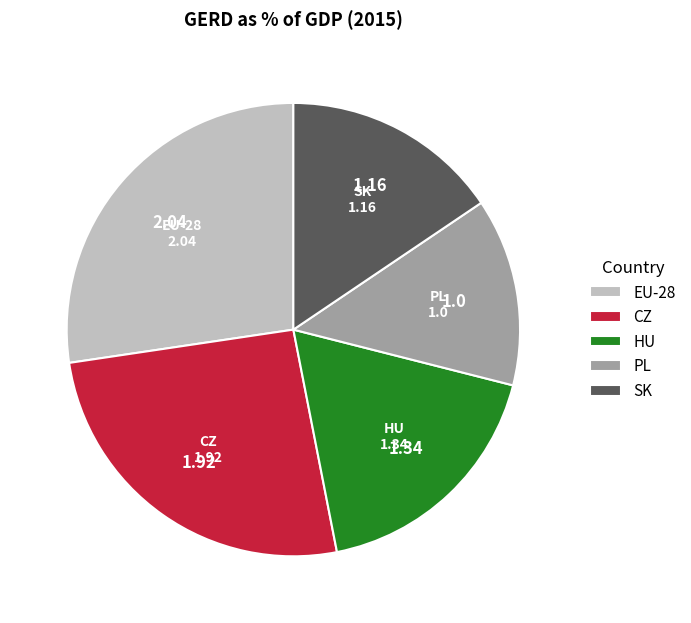

Which has a higher value, HU or CZ?

CZ